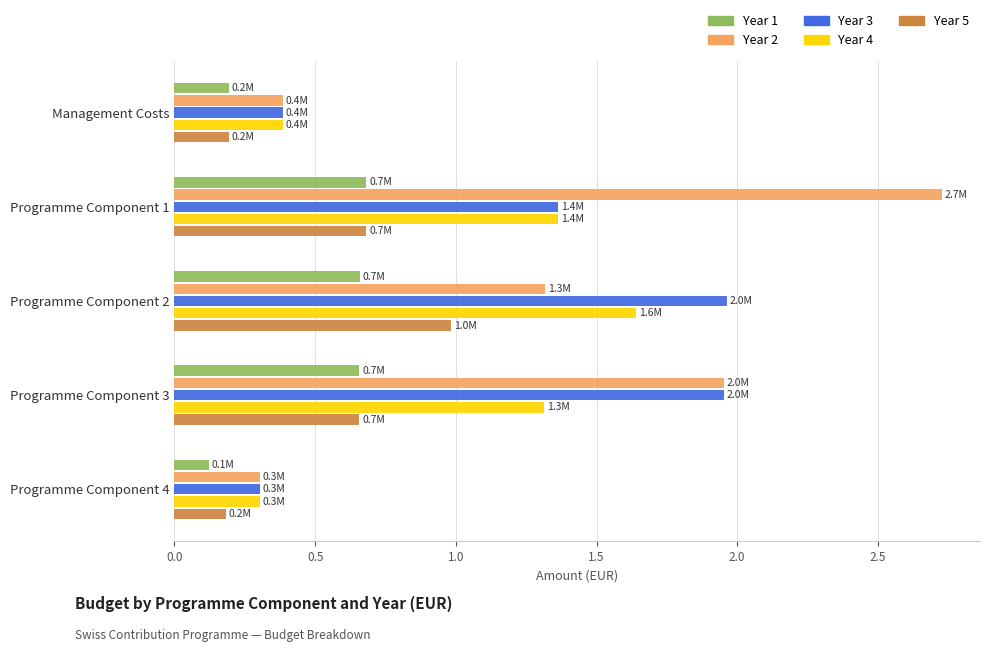

Rank the series by their maximum value, from highest to lowest.

Year 2, Year 3, Year 4, Year 5, Year 1